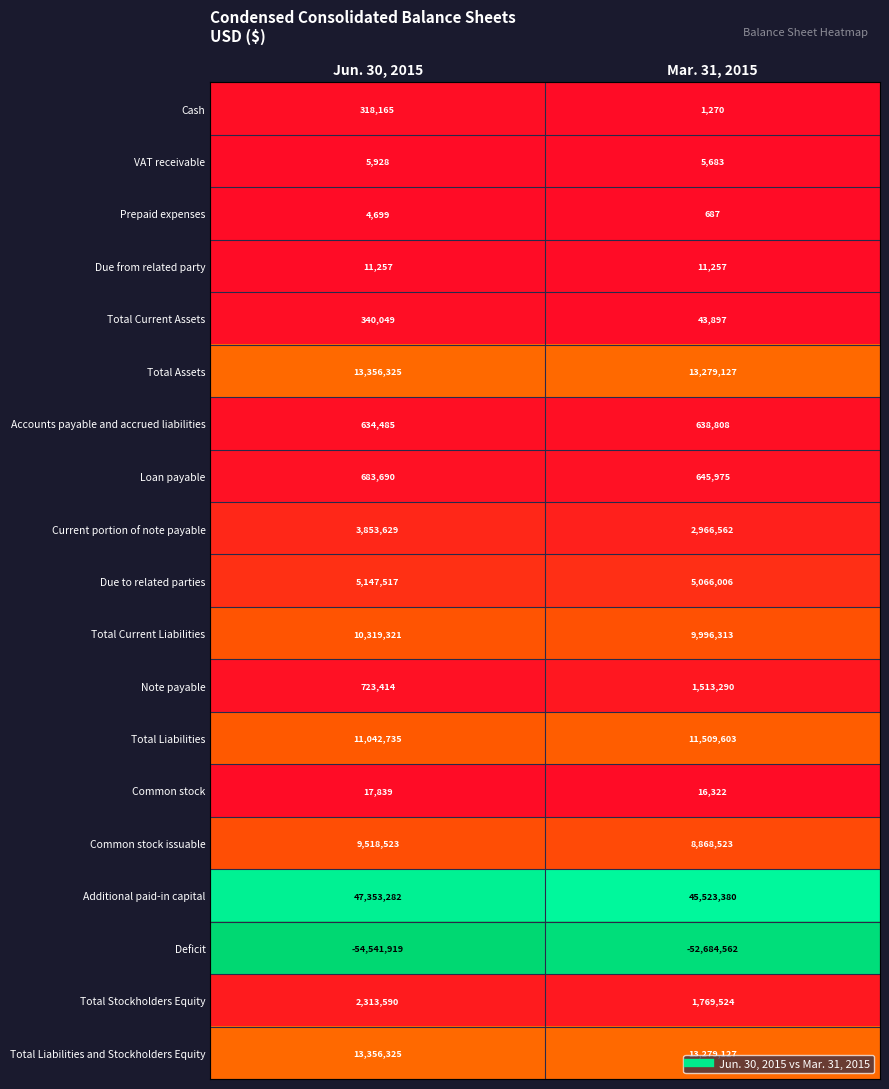

What is the lowest value of the Total Current Liabilities series?

9996313